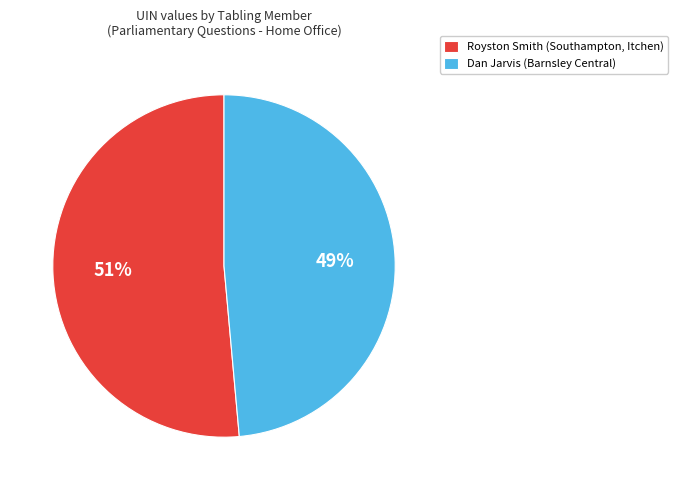

Is there a majority slice in this chart?

Yes